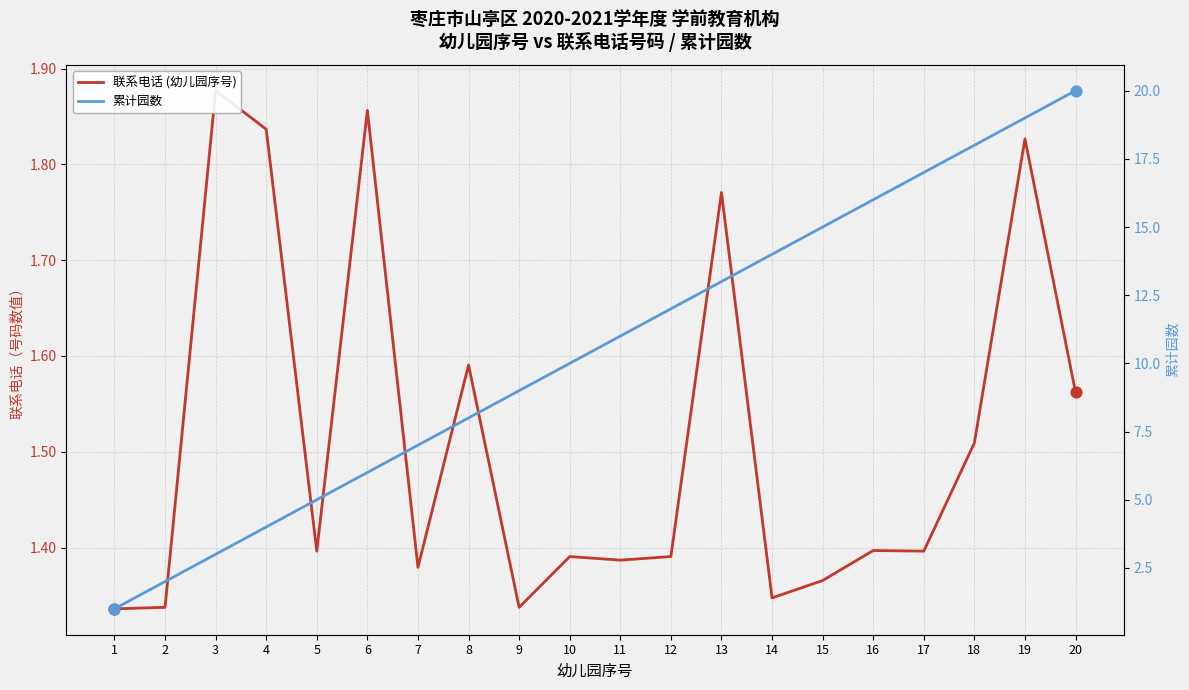

Which series contains the highest Y value?

联系电话 (幼儿园序号)